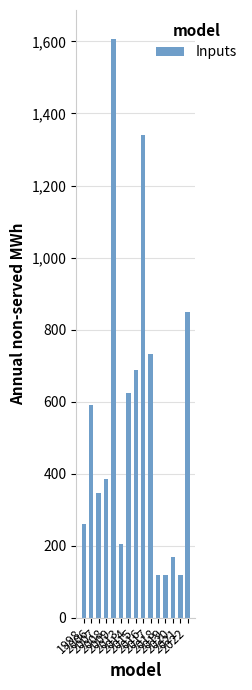

What is the difference between the maximum and minimum values?

1487